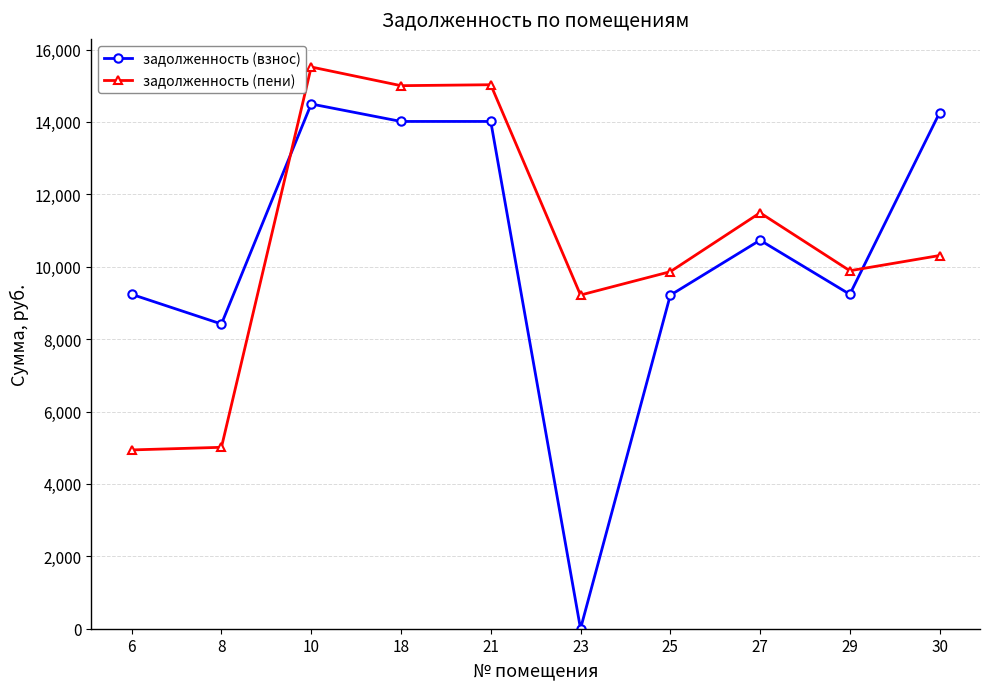

Is the value of задолженность (взнос) at 6 greater than the value of задолженность (пени) at 27?

No